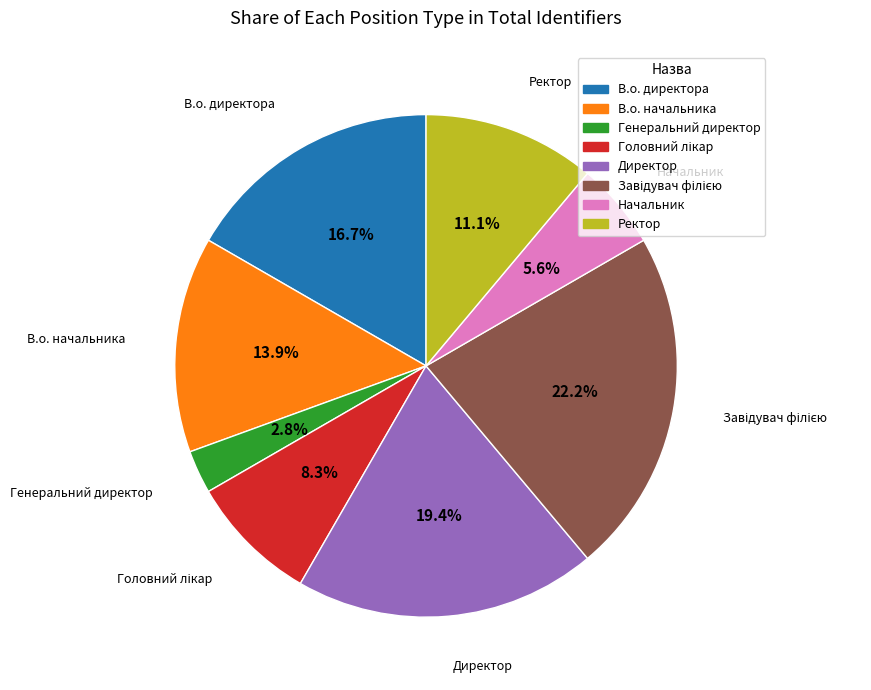

To the nearest percent, what is the average slice percentage?

12%